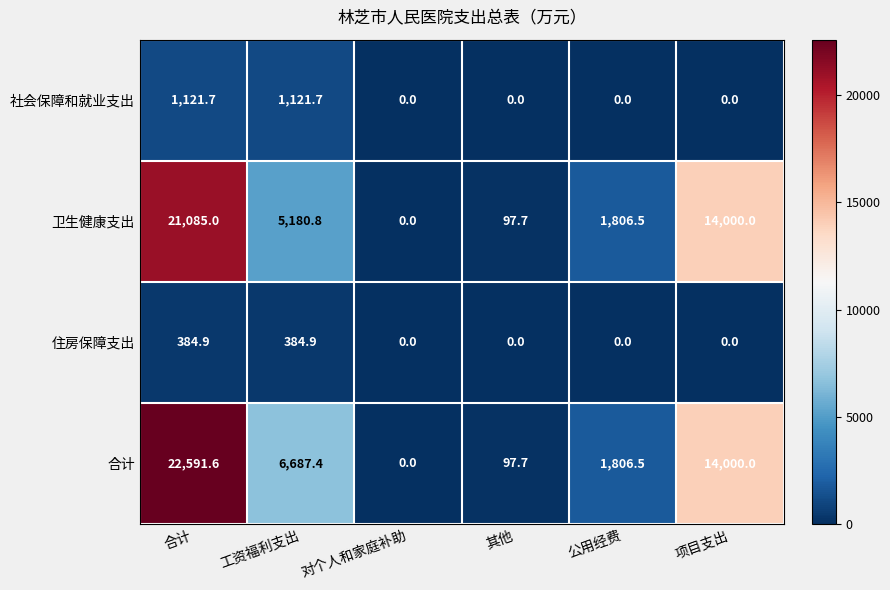

How many positive values does the 卫生健康支出 series have?

5